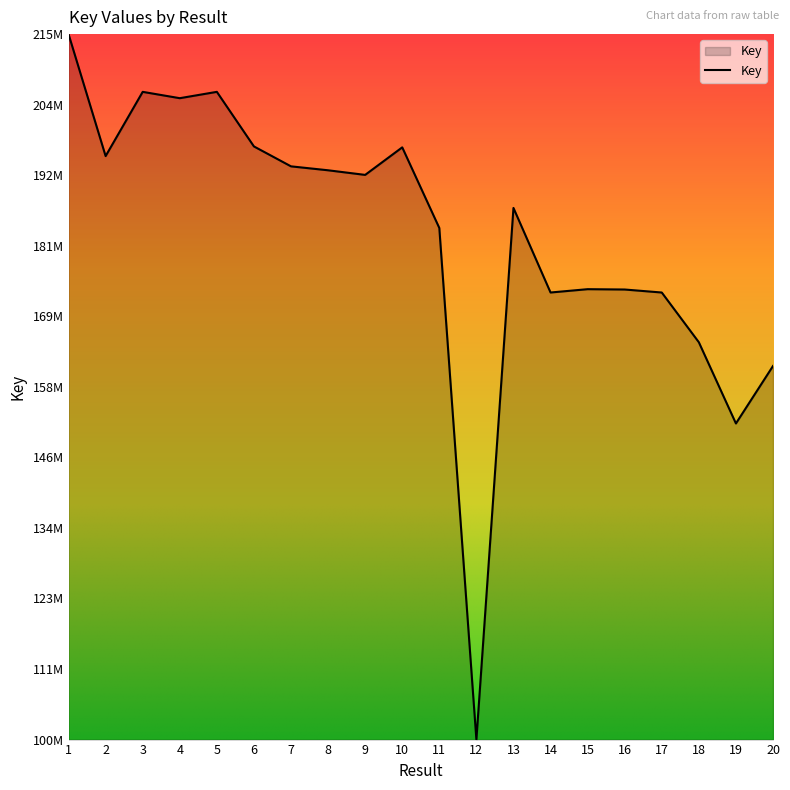

Reading left to right, list all the values displayed in this chart.

215971919	195953934	206495493	205456148	206496393	197539878	194269877	193625182	192867881	197387380	184154285	100196458	187444737	173566751	174112009	174057865	173564868	165403009	152072797	161504607